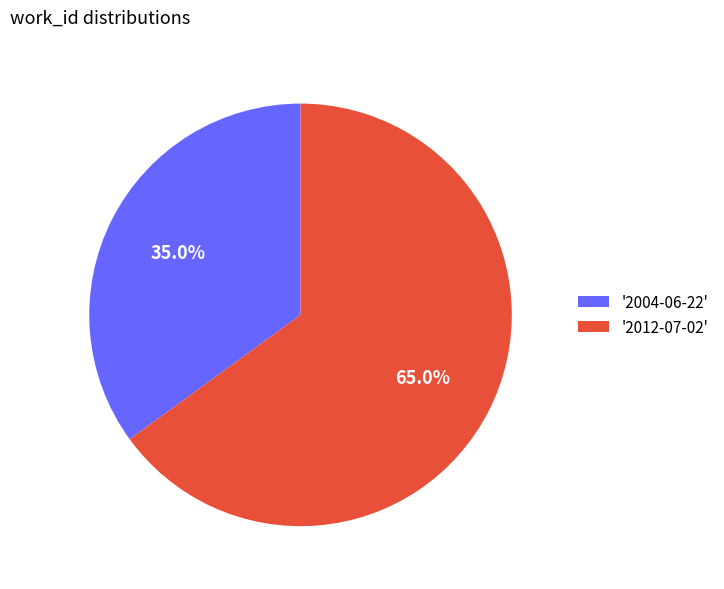

Which slice is the largest?

'2012-07-02'